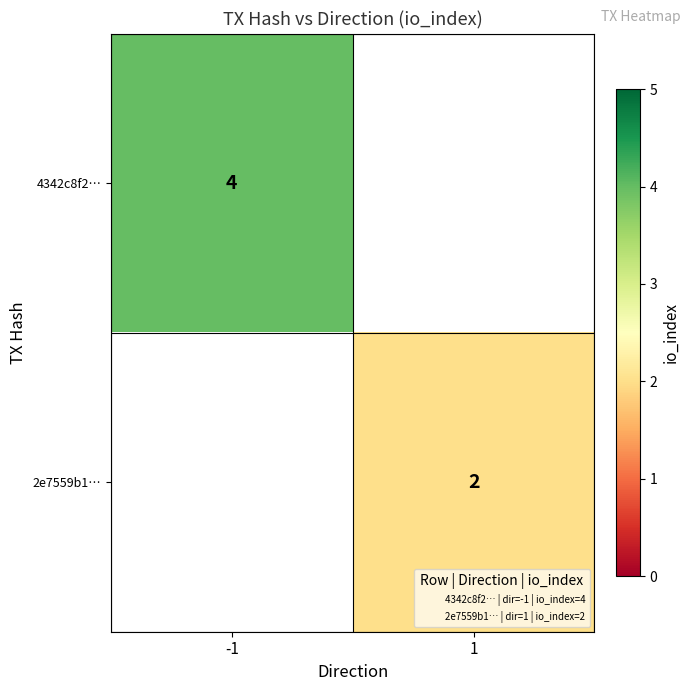

True or false: 4342c8f2… has a value of 4.0 at -1.

True